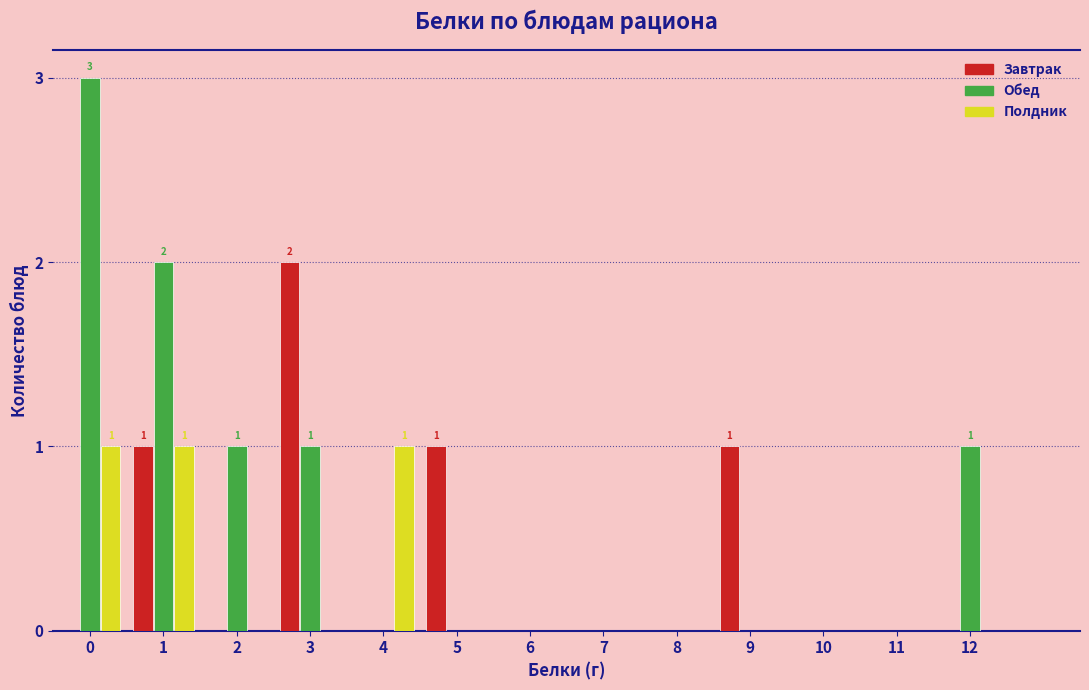

True or false: Полдник has a value of 0 at 7.

True